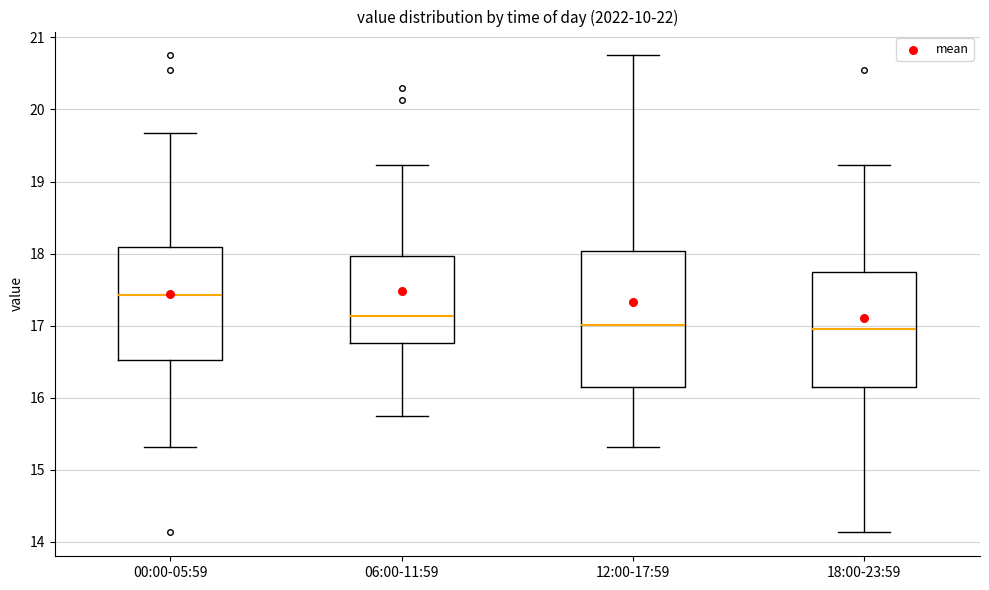

Reading left to right, transcribe this box plot: for each box, give where its median line is, the range the box spans, and where its two whiskers end, as read against the y-axis. The values are not printed on the chart, so give them approximately, as read against the axis.

00:00-05:59: median 17.4, box 16.5 to 18.1, whiskers 15.3 to 19.7
06:00-11:59: median 17.1, box 16.8 to 18.0, whiskers 15.8 to 19.2
12:00-17:59: median 17.0, box 16.2 to 18.0, whiskers 15.3 to 20.8
18:00-23:59: median 17.0, box 16.2 to 17.7, whiskers 14.1 to 19.2